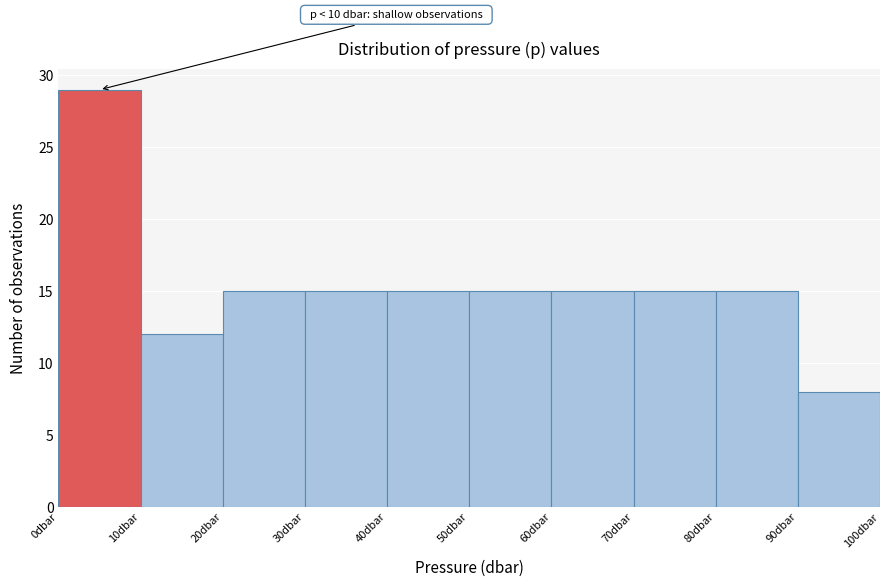

Over which range of the x-axis is the bar tallest?

0 to 10